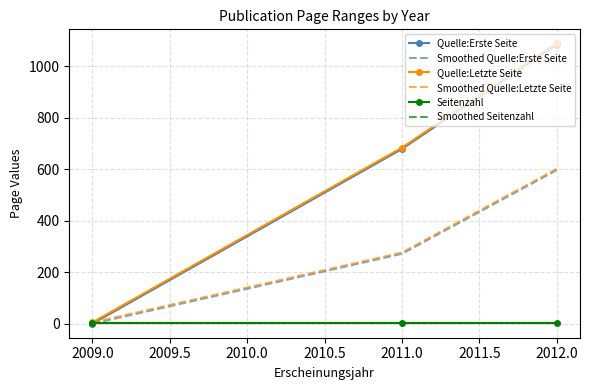

How many data points in Quelle:Erste Seite are above 679?

1